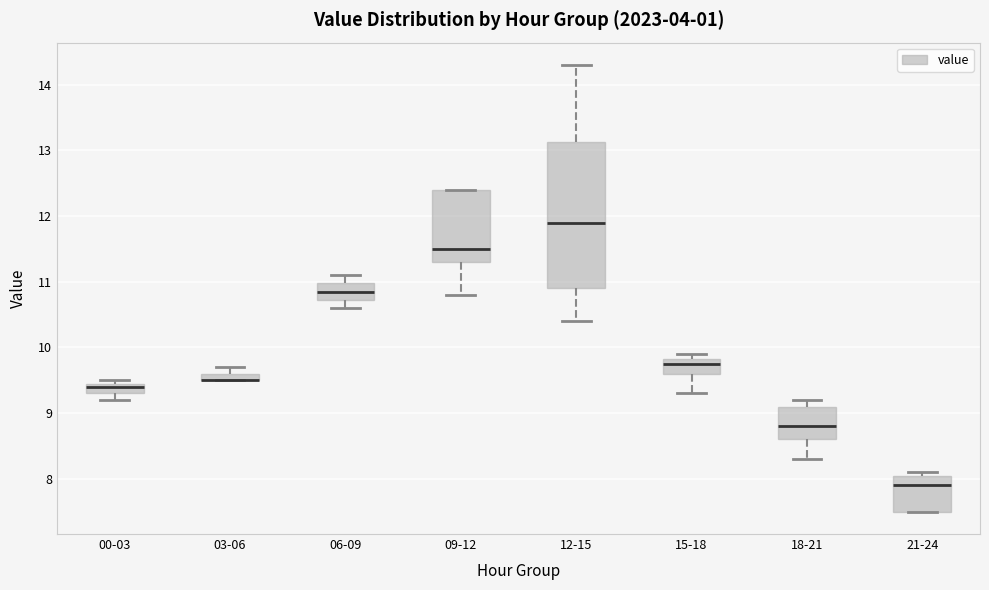

Which box is the tallest, from its lower edge to its upper edge?

12-15